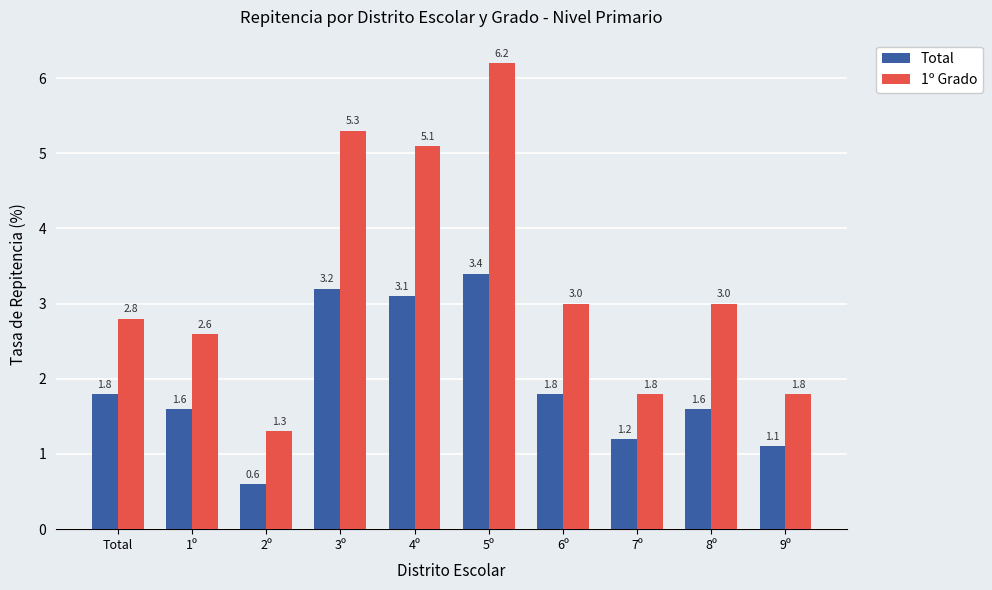

The Total series shows 1.0 at 2º. True or false?

False